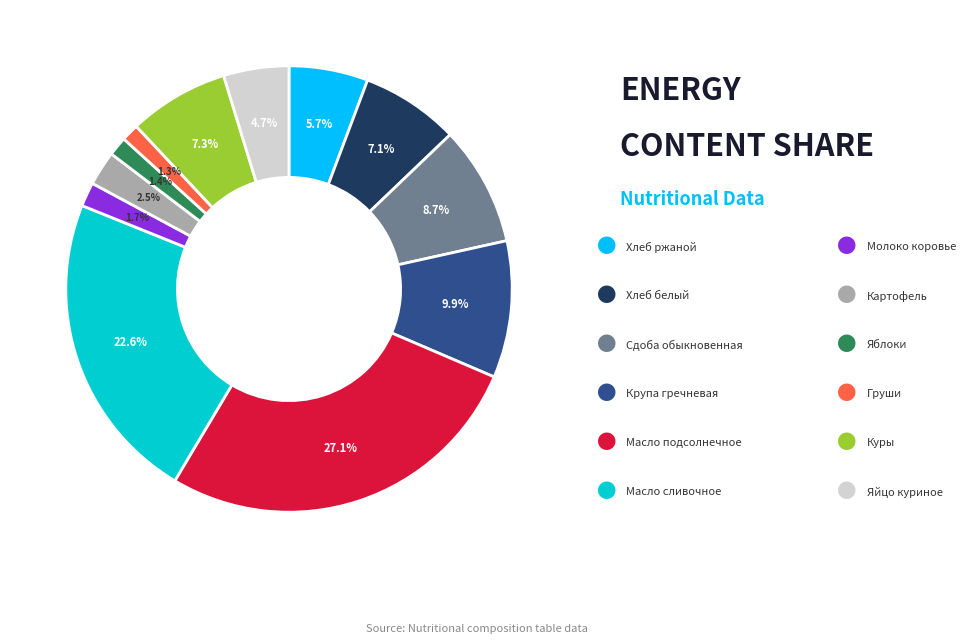

Is there any slice that represents more than half of the pie?

No